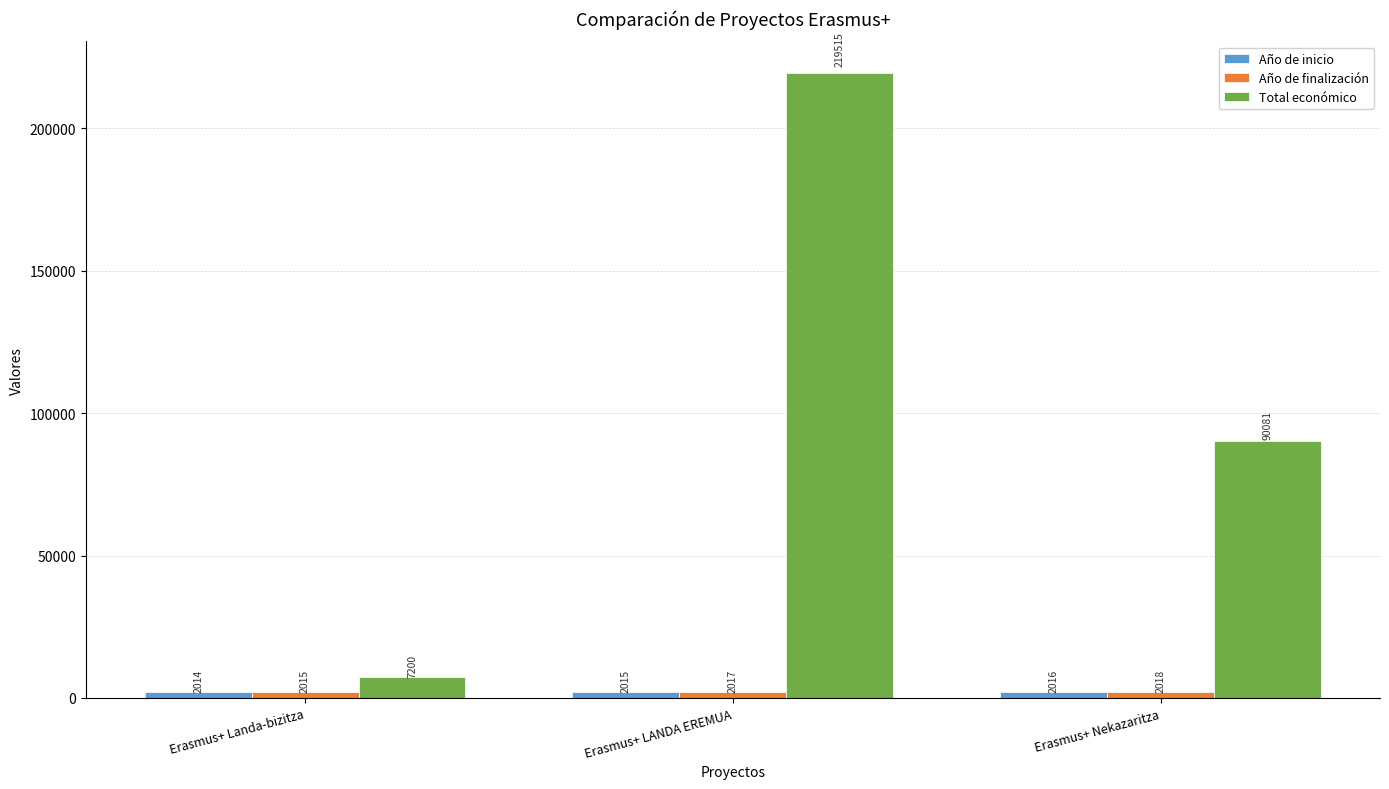

Between Erasmus+ Landa-bizitza and Erasmus+ Nekazaritza, which series saw the biggest shift?

Total económico